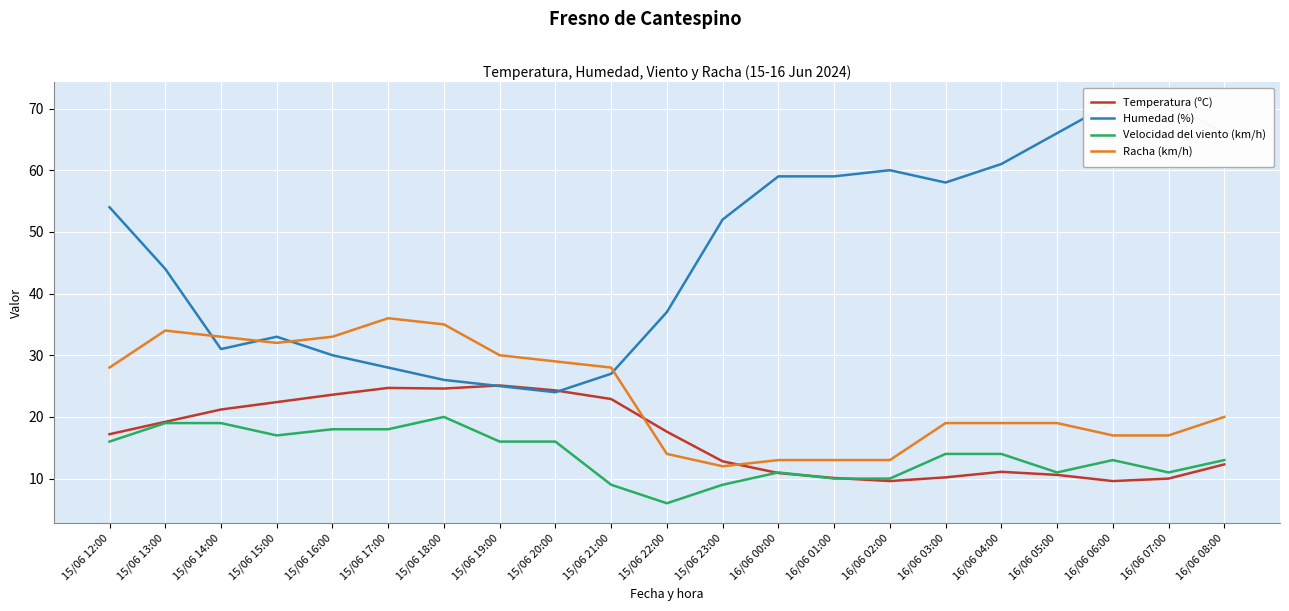

Reading left to right, list all the values displayed in this chart.

Temperatura (ºC): 17.2	19.2	21.2	22.4	23.6	24.7	24.6	25.1	24.3	22.9	17.6	12.8	10.9	10.1	9.6	10.2	11.1	10.6	9.6	10.0	12.3
Humedad (%): 54.0	44.0	31.0	33.0	30.0	28.0	26.0	25.0	24.0	27.0	37.0	52.0	59.0	59.0	60.0	58.0	61.0	66.0	71.0	71.0	66.0
Velocidad del viento (km/h): 16.0	19.0	19.0	17.0	18.0	18.0	20.0	16.0	16.0	9.0	6.0	9.0	11.0	10.0	10.0	14.0	14.0	11.0	13.0	11.0	13.0
Racha (km/h): 28.0	34.0	33.0	32.0	33.0	36.0	35.0	30.0	29.0	28.0	14.0	12.0	13.0	13.0	13.0	19.0	19.0	19.0	17.0	17.0	20.0